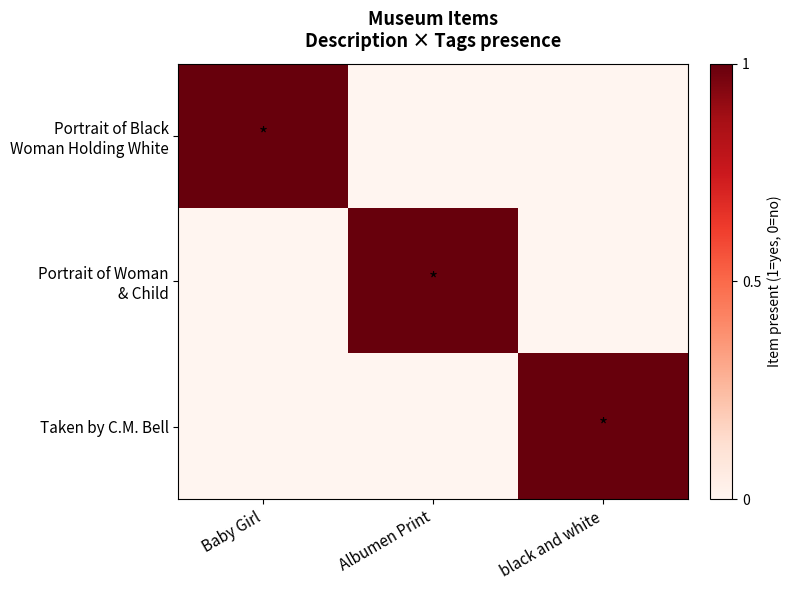

Which category has the lowest value across all series?

Albumen Print